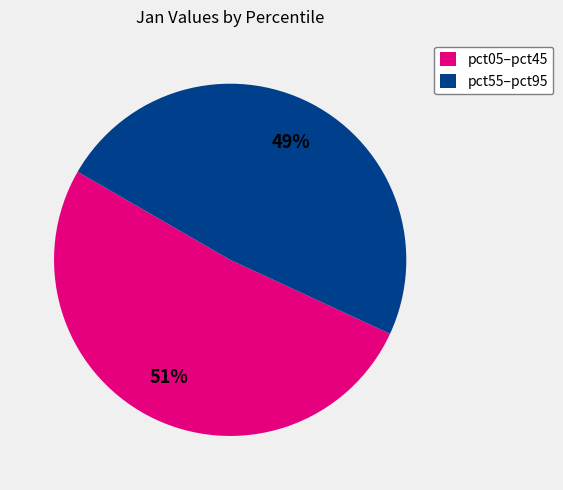

Is there any slice that represents more than half of the pie?

Yes